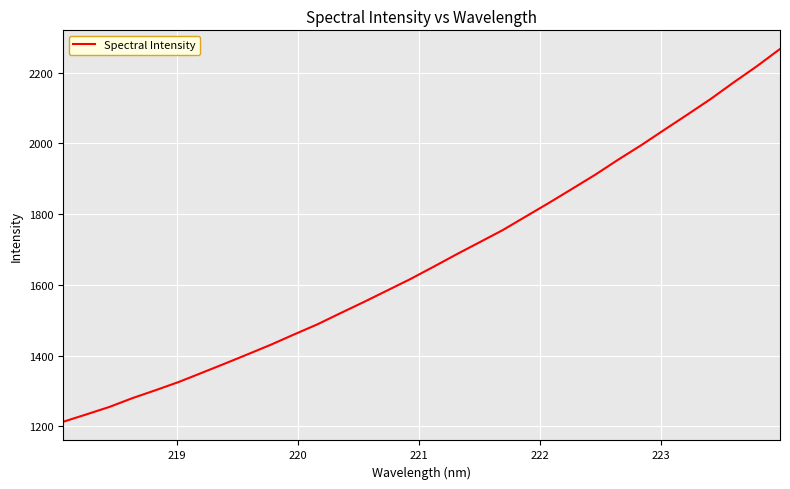

True or false: the data has more than 0 interior local peaks.

False